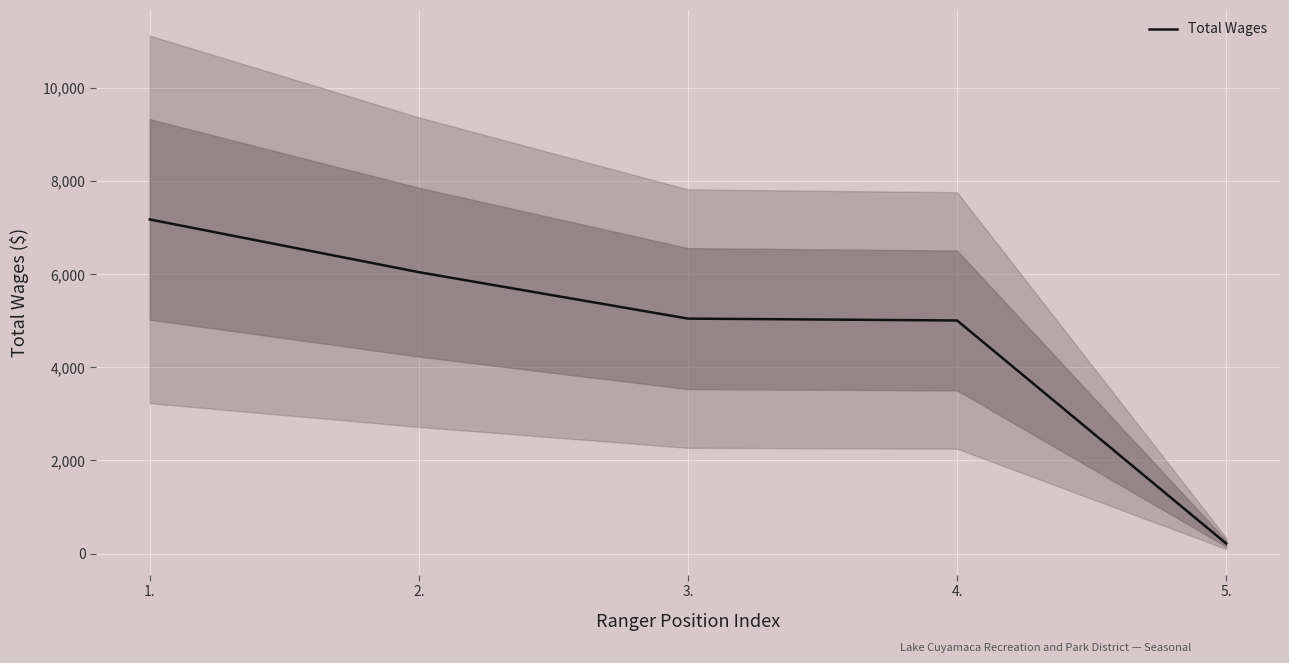

True or false: the data shows 3205 at 1..

False